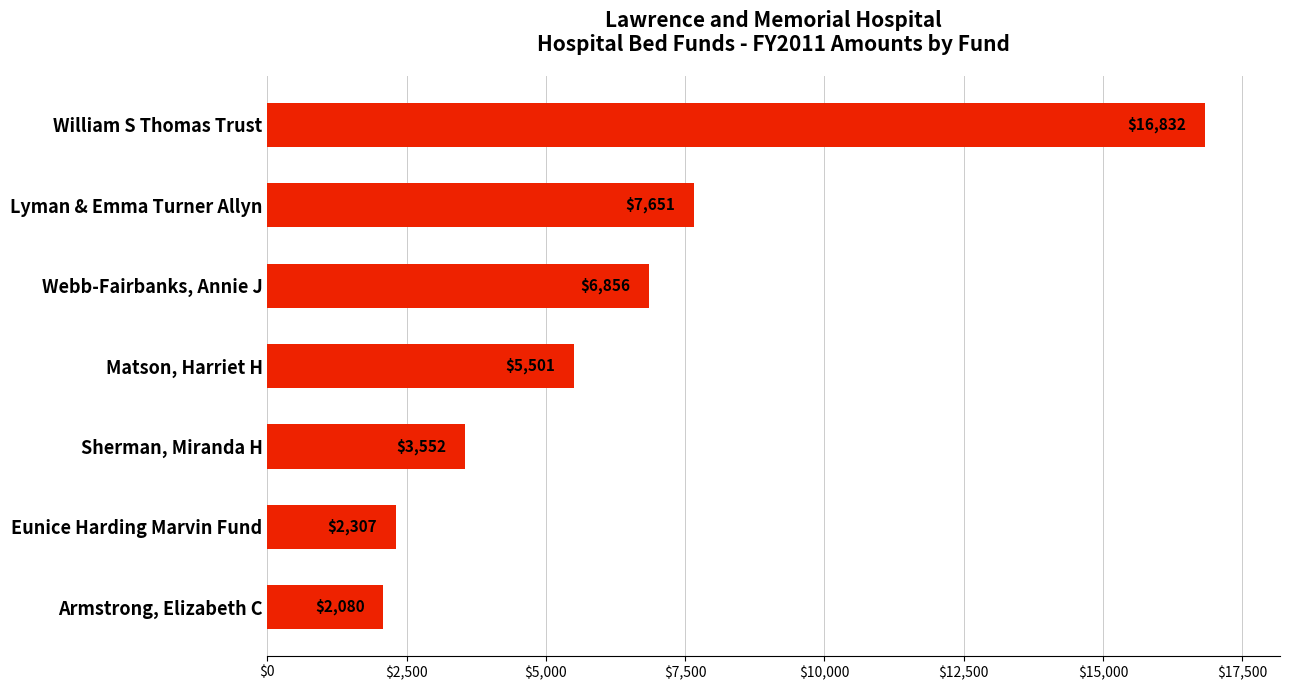

What is the value of the 7th bar from the top?

2079.6